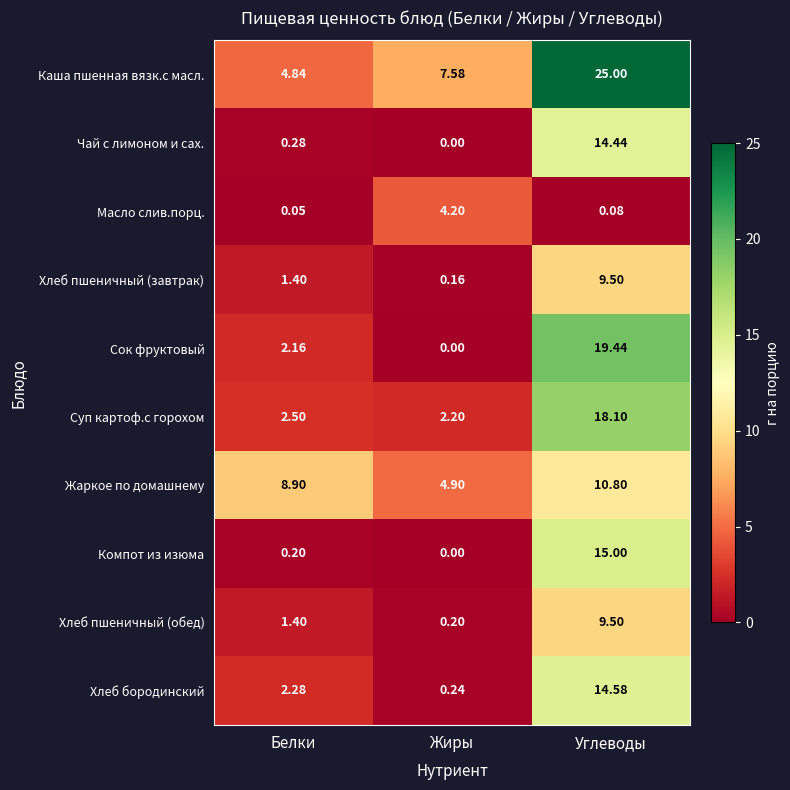

Rank the categories by Хлеб бородинский value from highest to lowest.

Углеводы, Белки, Жиры